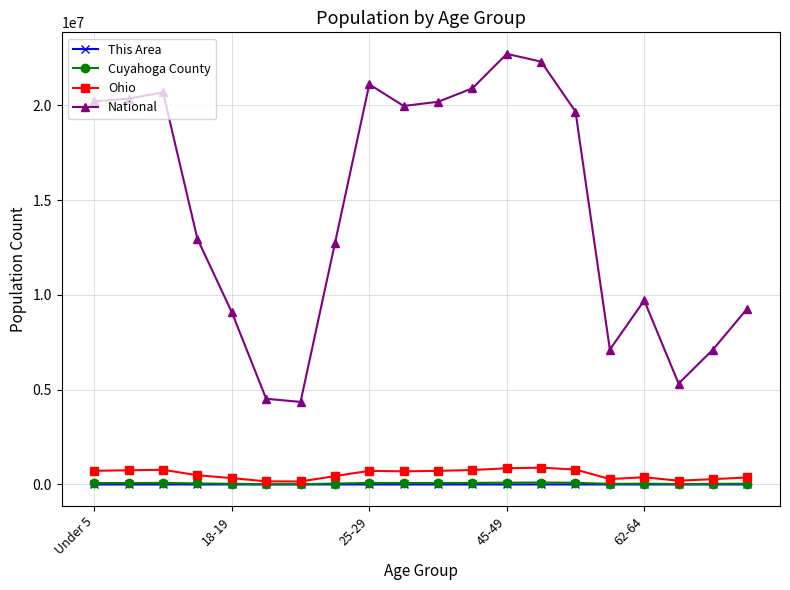

True or false: National has more than 1 interior local peaks.

True